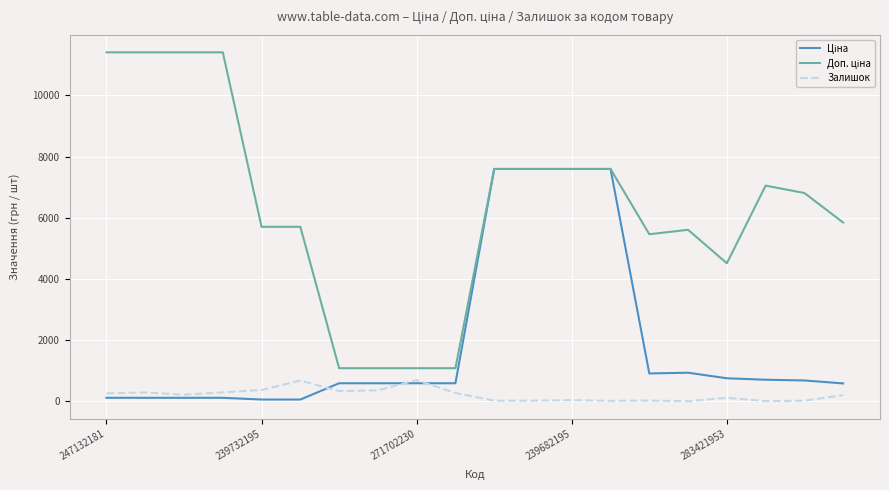

What is the maximum value shown in the chart?

11410.0